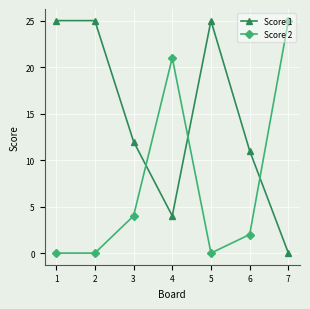

What is the maximum value shown in the chart?

25